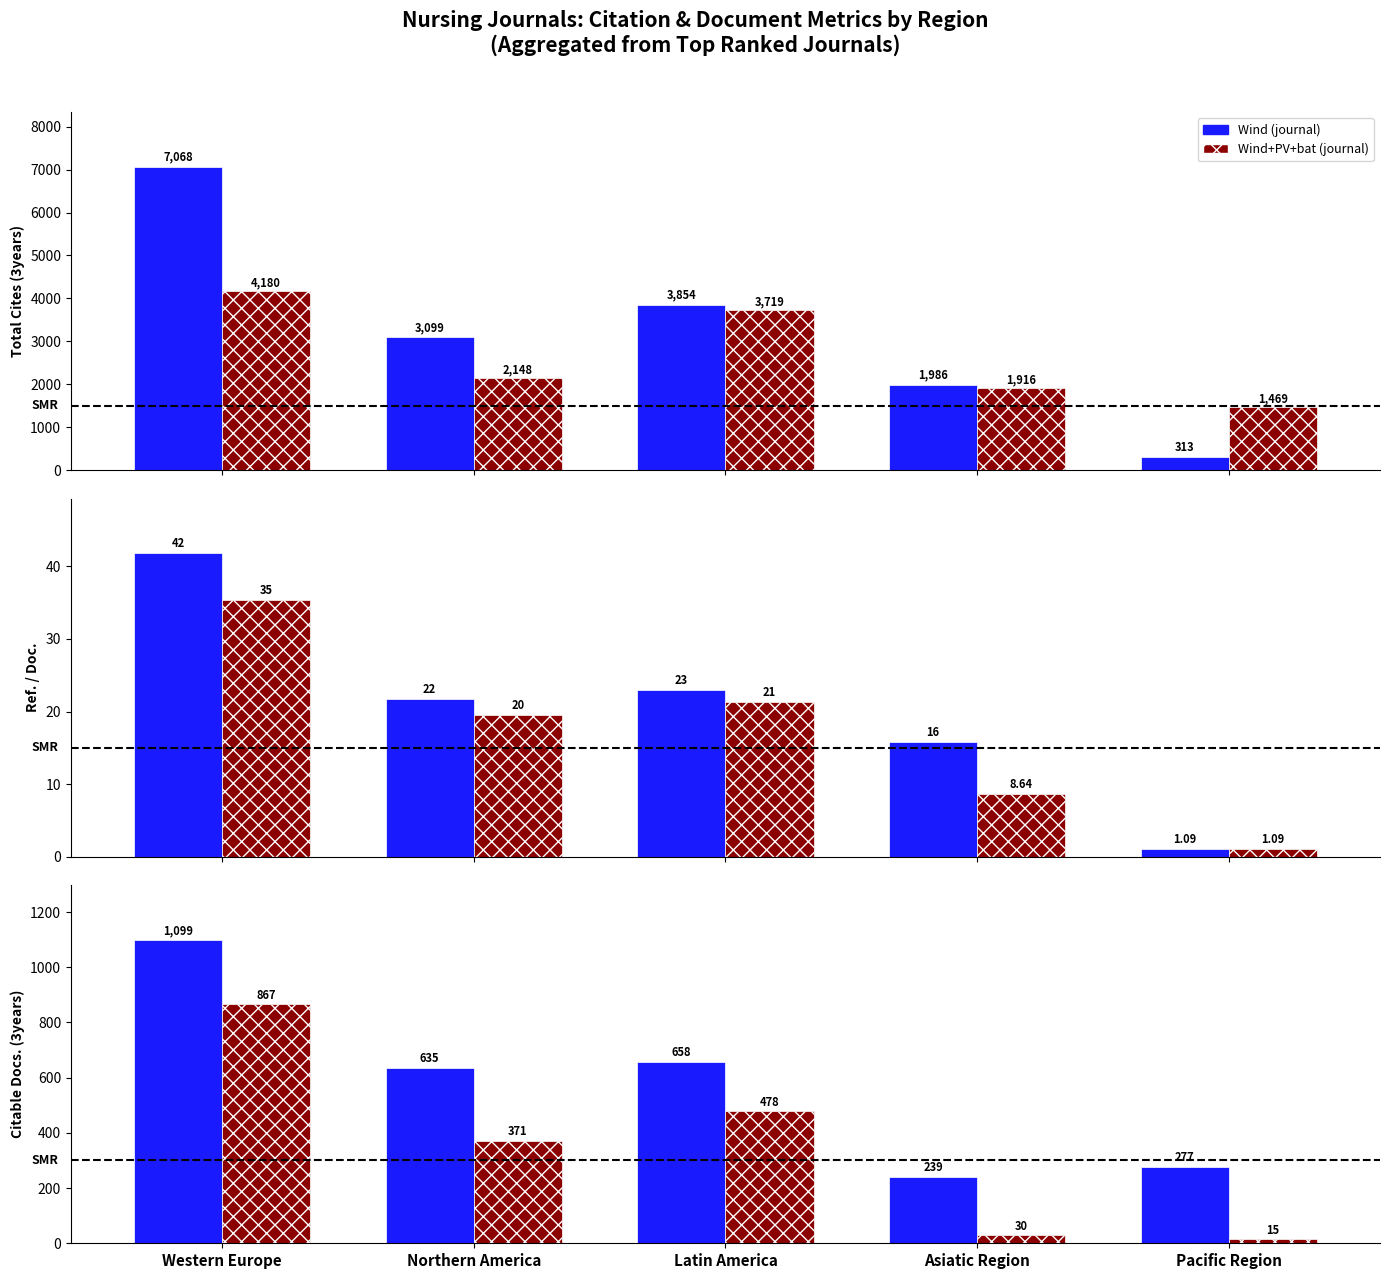

Count the number of data series in this chart.

2